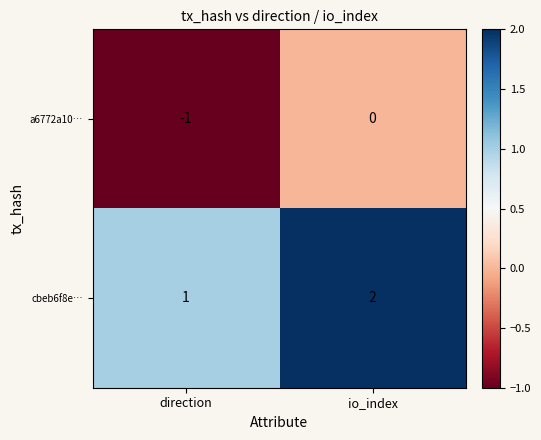

Rank the categories by cbeb6f8e… value from lowest to highest.

direction, io_index